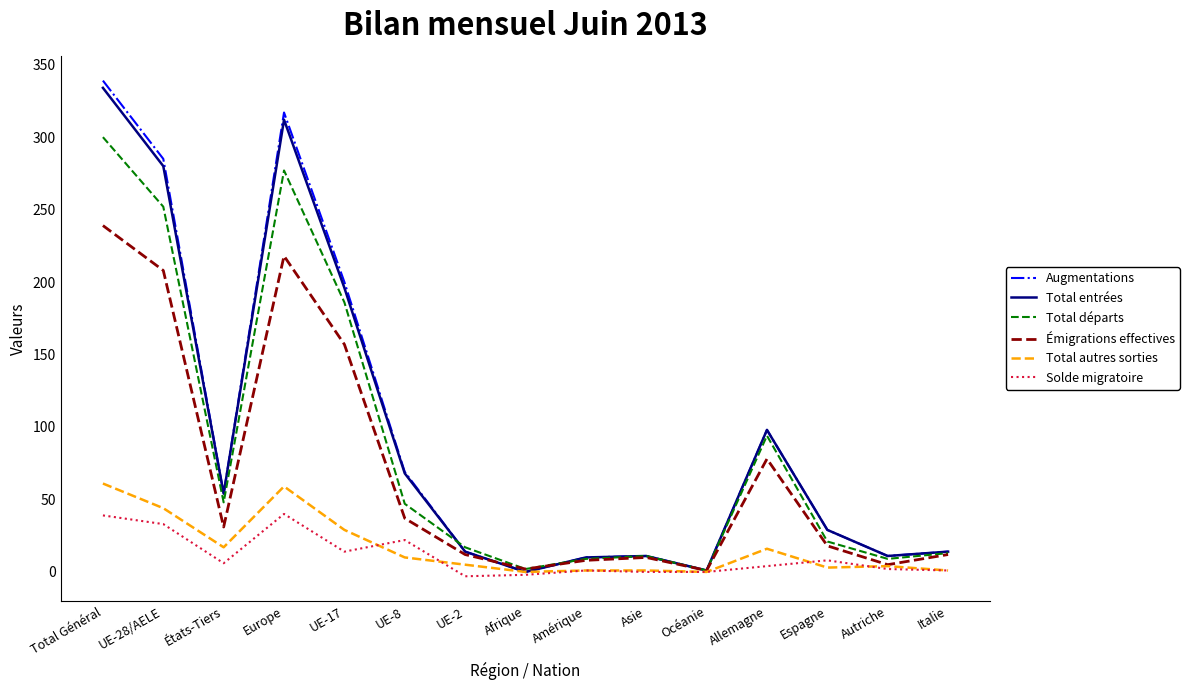

Read the Total autres sorties value at UE-8, to the nearest 5.

10